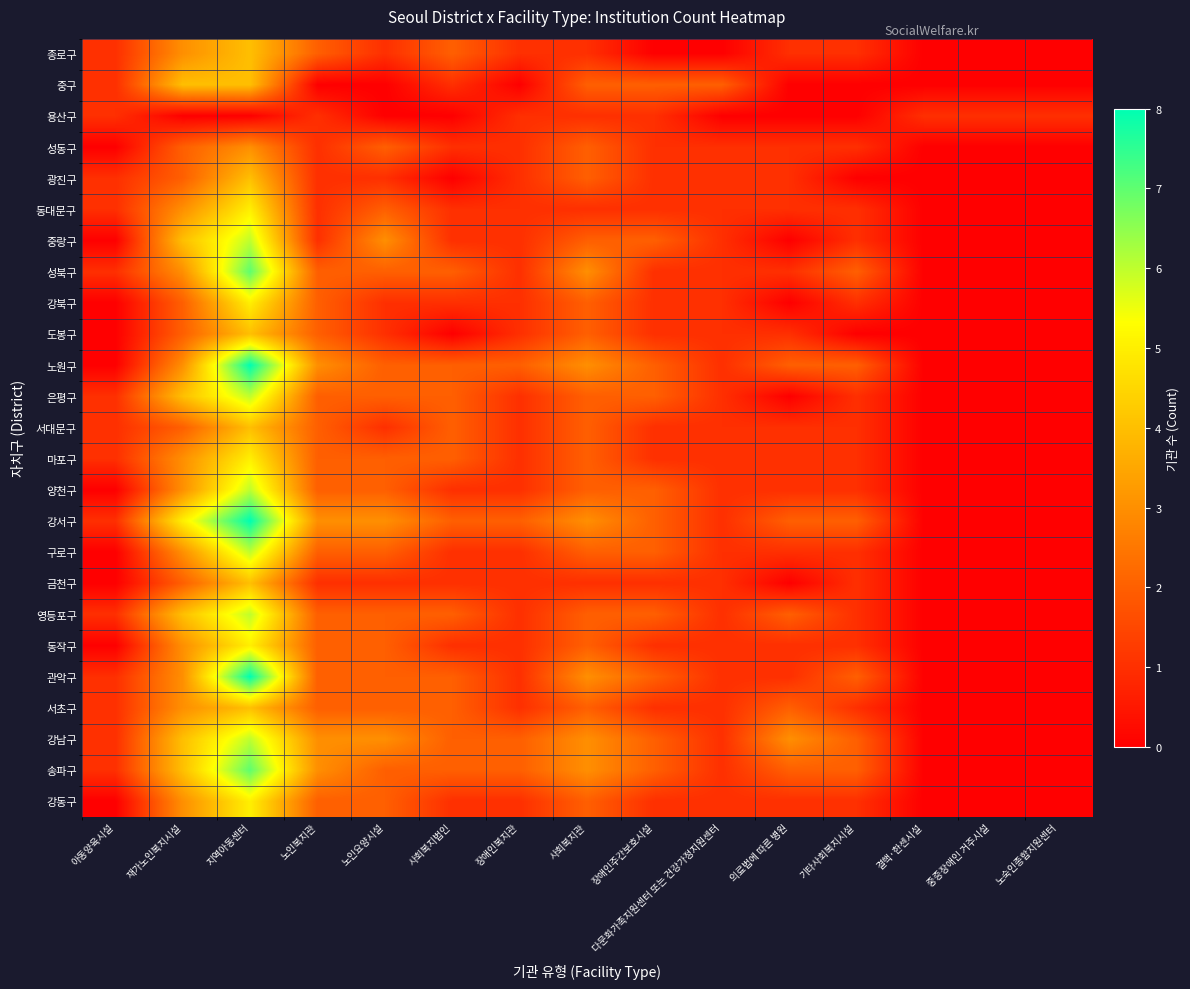

At how many categories does at least one series exceed 1?

11